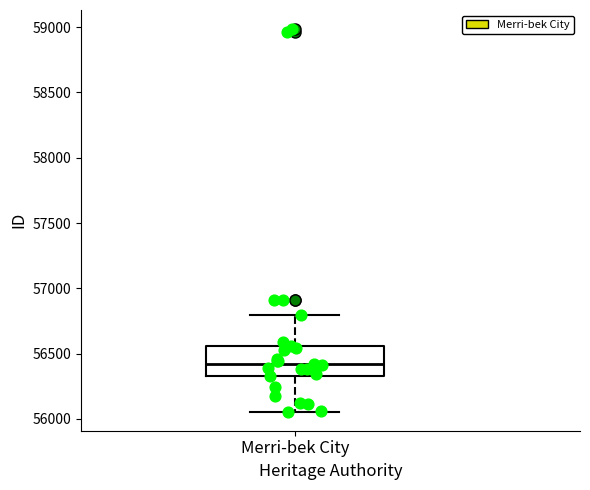

Where is the upper edge of the box for Merri-bek City on the y-axis? The values are not printed on the chart, so give them approximately, as read against the axis.

56550